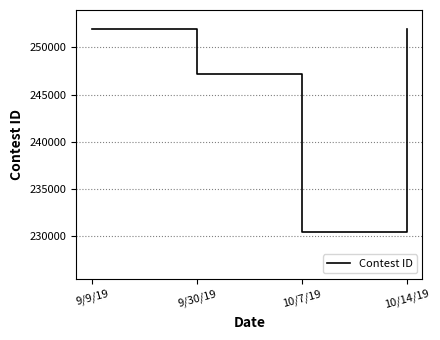

What is the minimum value shown in the chart?

230460